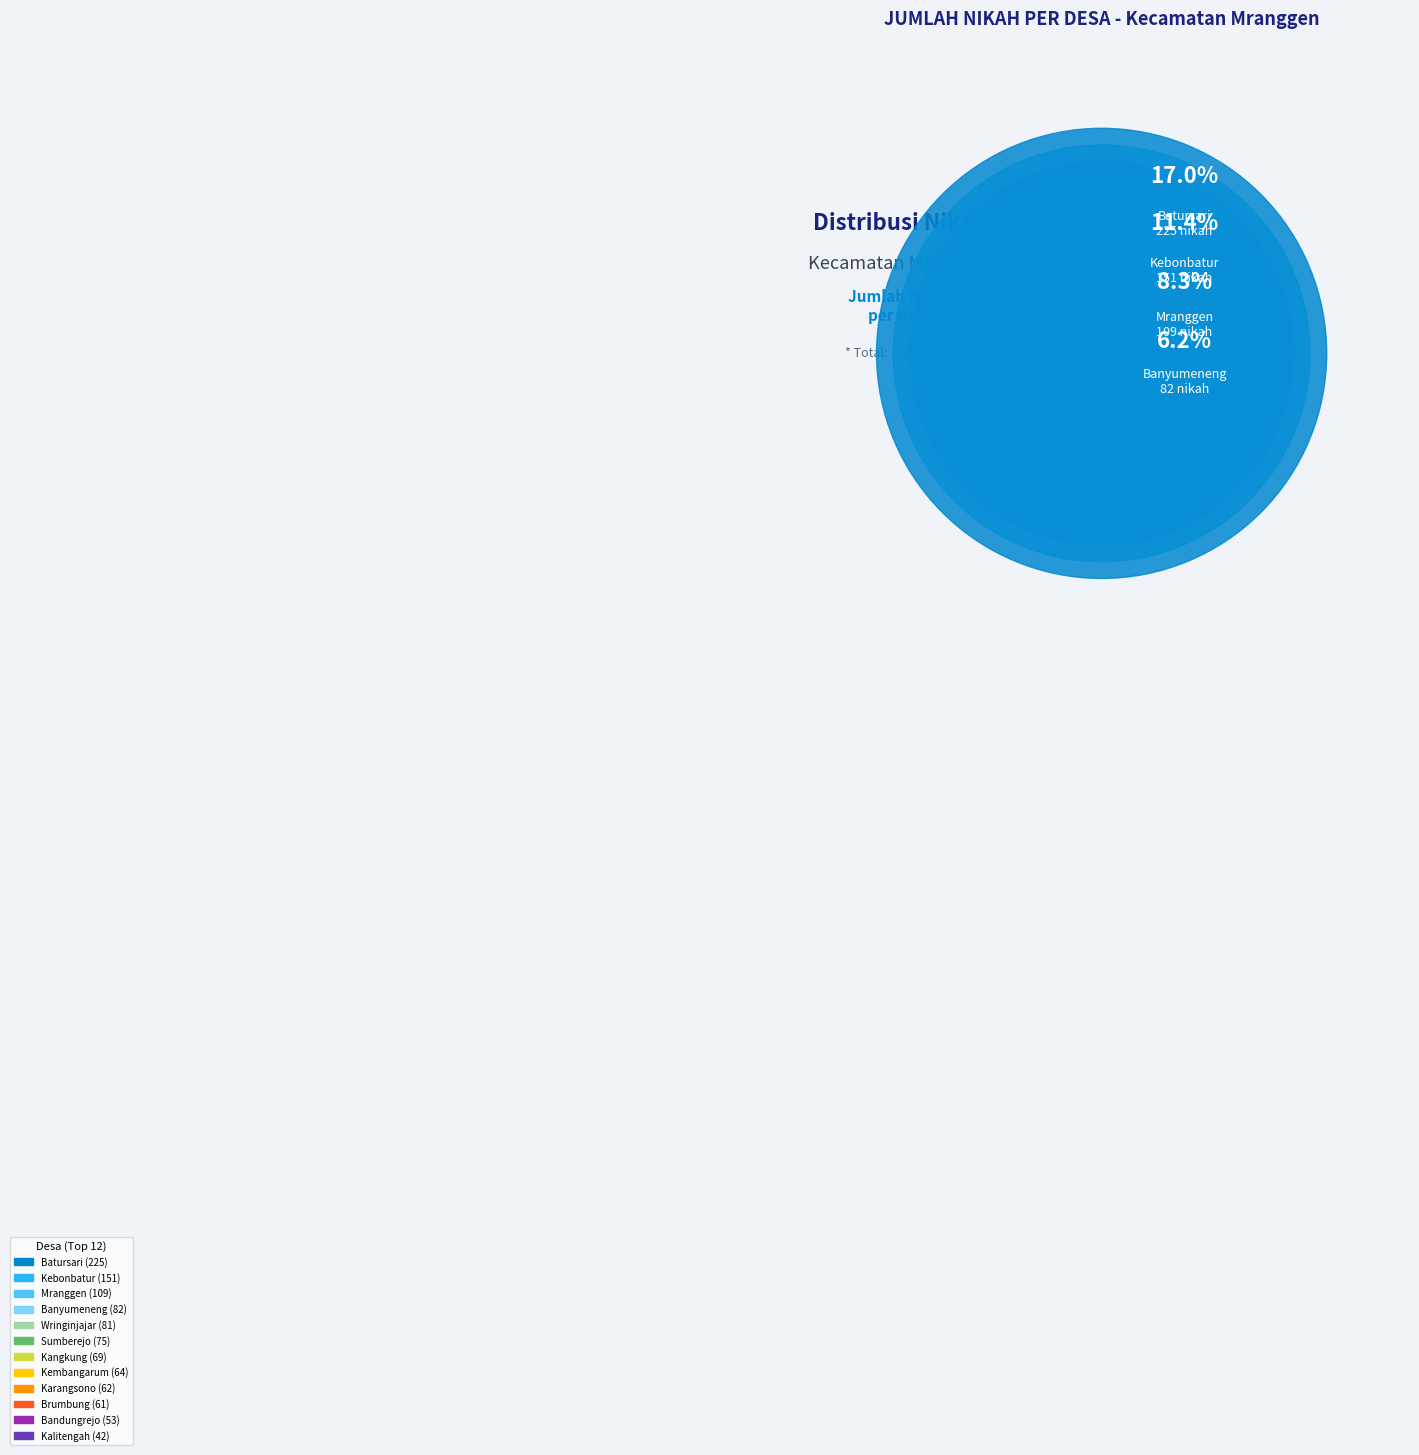

Does Candisari account for over 50% of the chart?

No